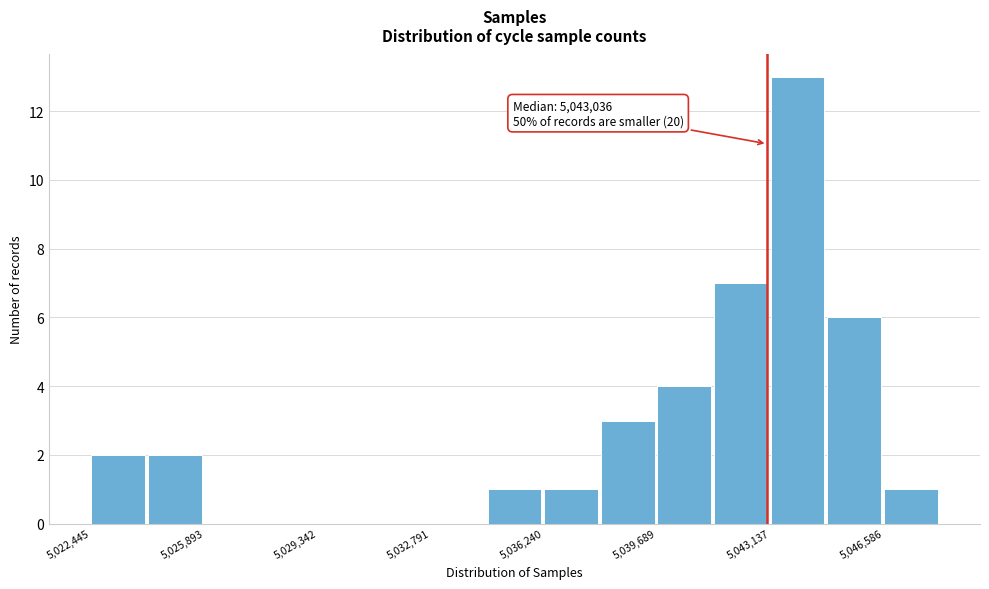

Around what value on the x-axis is the tallest bar? Give the approximate position of its centre, as read against the axis.

5044000